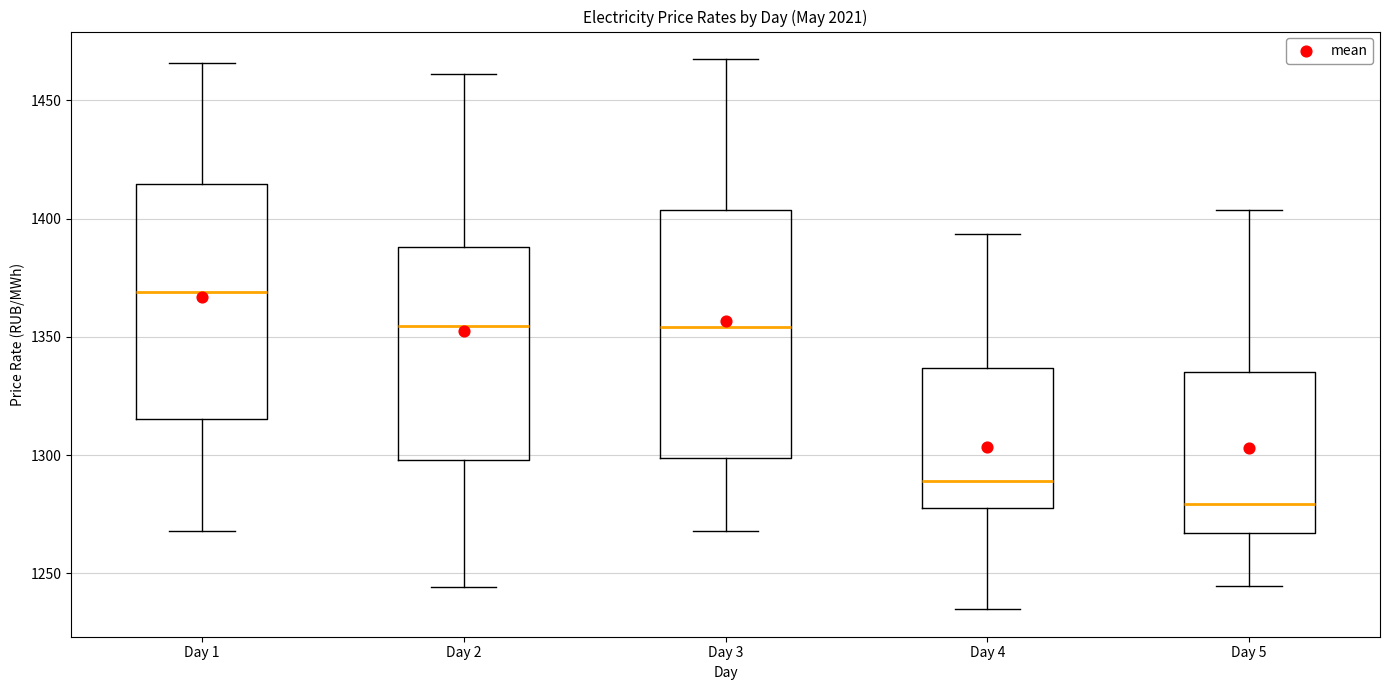

Reading left to right, read every box against the y-axis: the position of its median line, the range the box covers, and the ends of its whiskers. The values are not printed on the chart, so give them approximately, as read against the axis.

Day 1: median 1370, box 1315 to 1415, whiskers 1270 to 1465
Day 2: median 1355, box 1300 to 1390, whiskers 1245 to 1460
Day 3: median 1355, box 1300 to 1405, whiskers 1270 to 1465
Day 4: median 1290, box 1280 to 1335, whiskers 1235 to 1395
Day 5: median 1280, box 1265 to 1335, whiskers 1245 to 1405